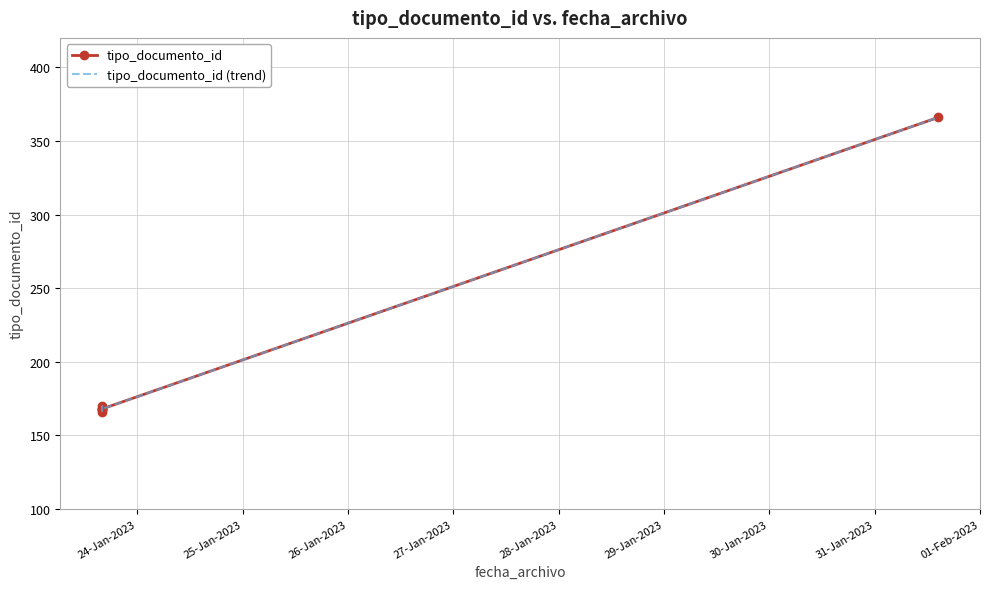

Is it true that tipo_documento_id equals 230 at 26-Jan-2023?

False